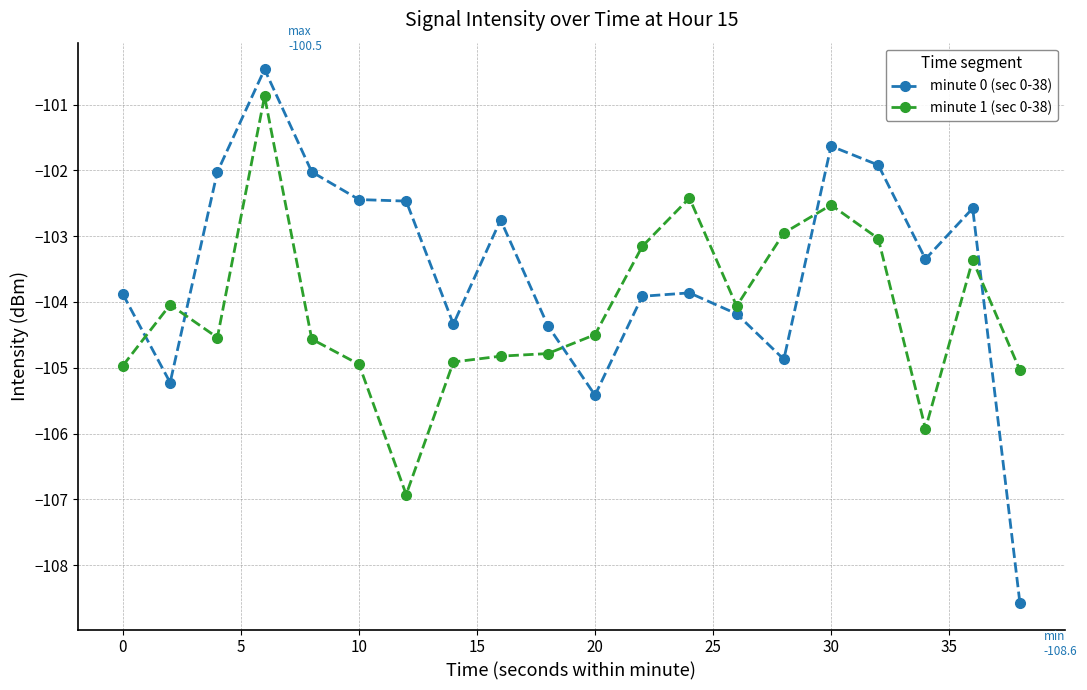

Is this an area chart (filled region under the line)?

No